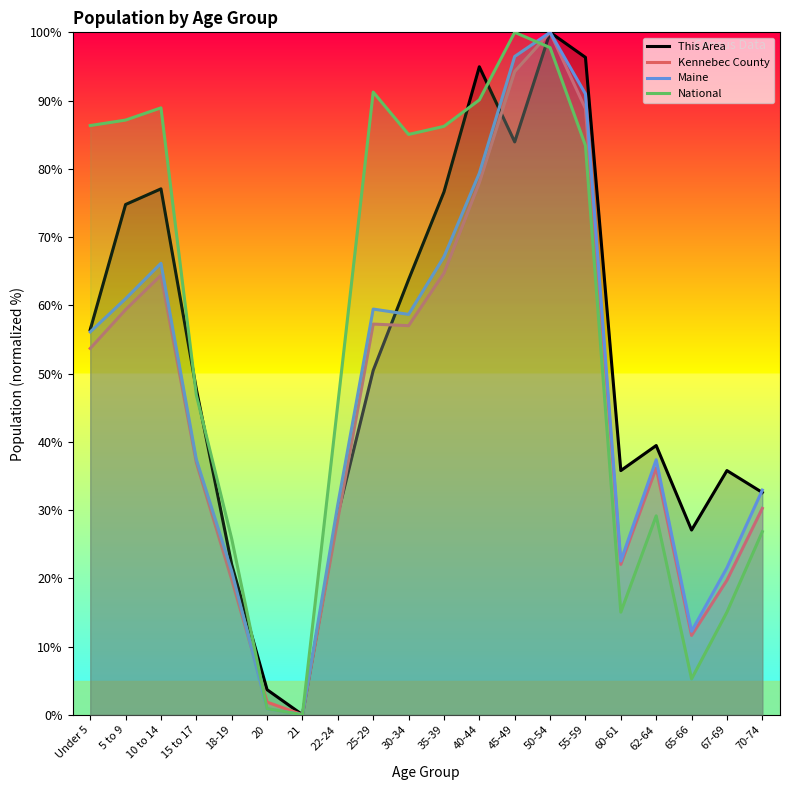

List the series in order of their overall mean, lowest first.

Kennebec County, Maine, This Area, National